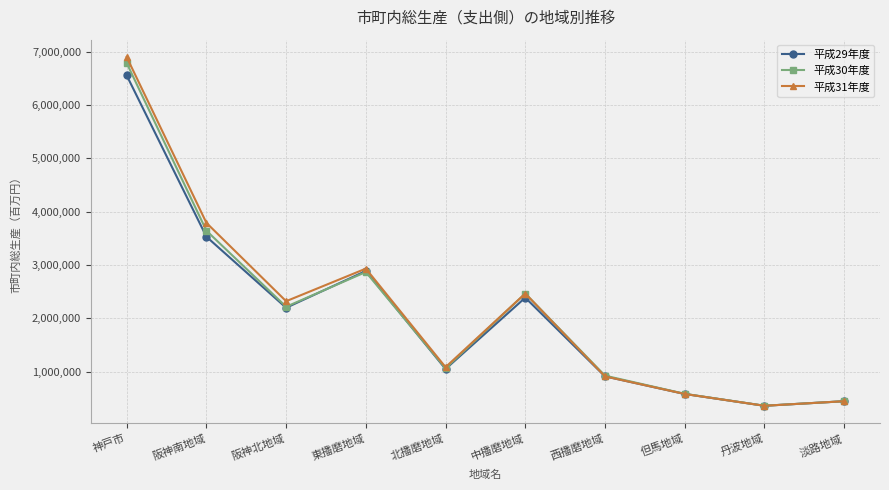

Is it true that 平成29年度 equals 316116 at 但馬地域?

False